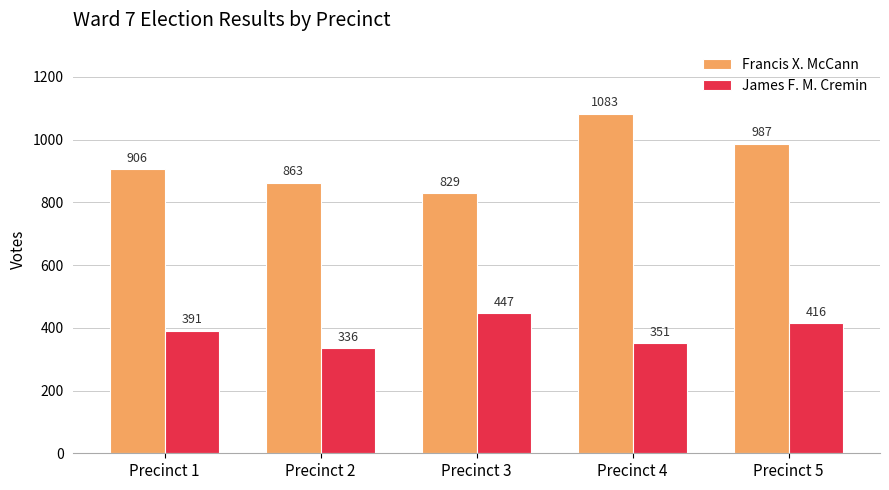

What is the value of the James F. M. Cremin bar at the 3rd from the left?

447